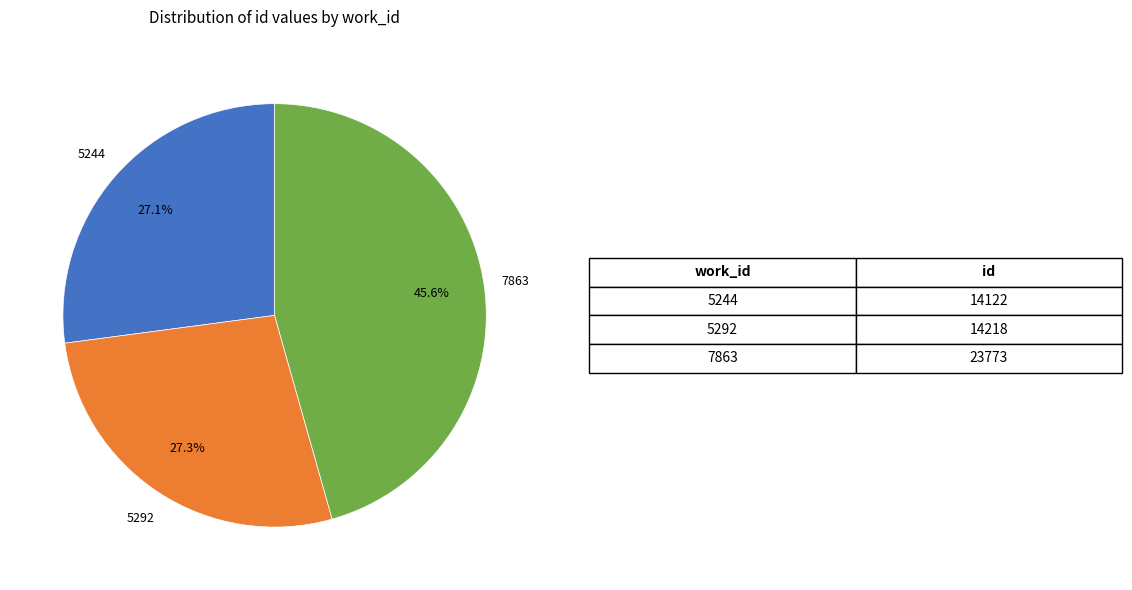

What is the largest slice in the pie chart?

7863